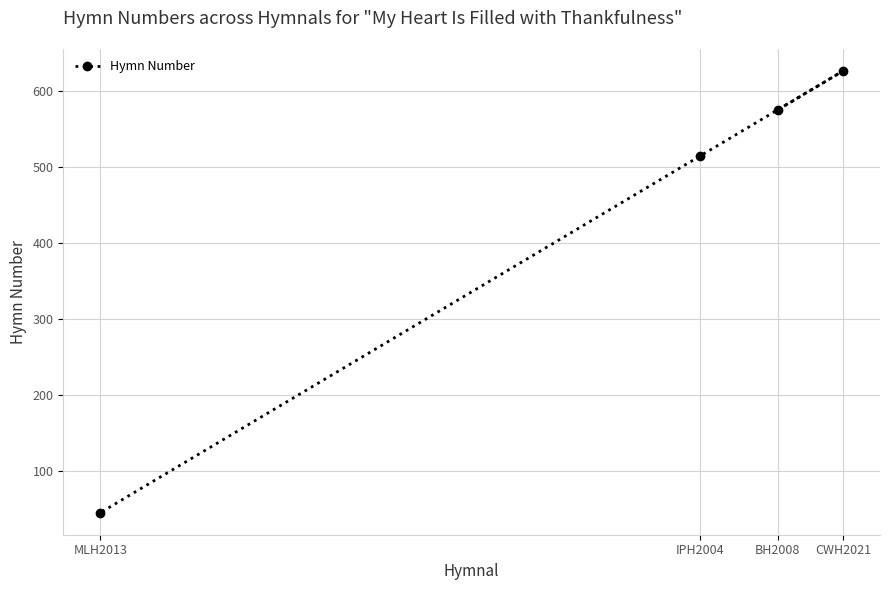

How many data points are above 575?

1